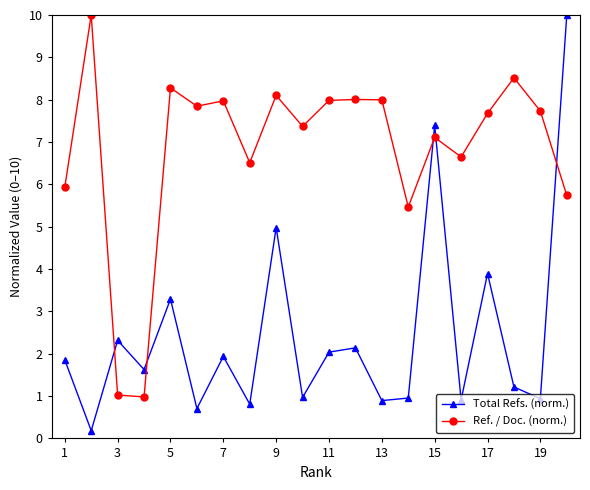

How many lines are shown in the chart?

2